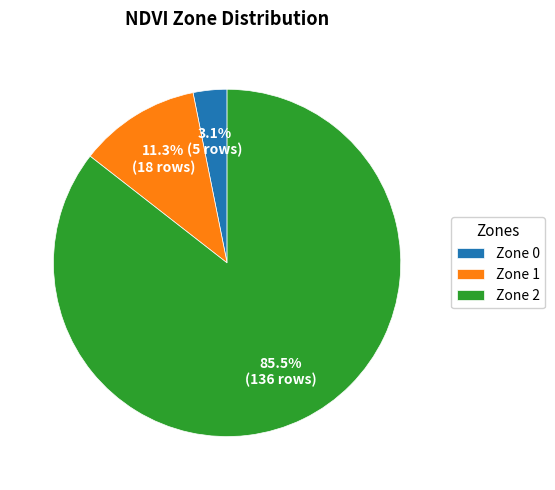

Between Zone 2 and Zone 0, which is larger?

Zone 2